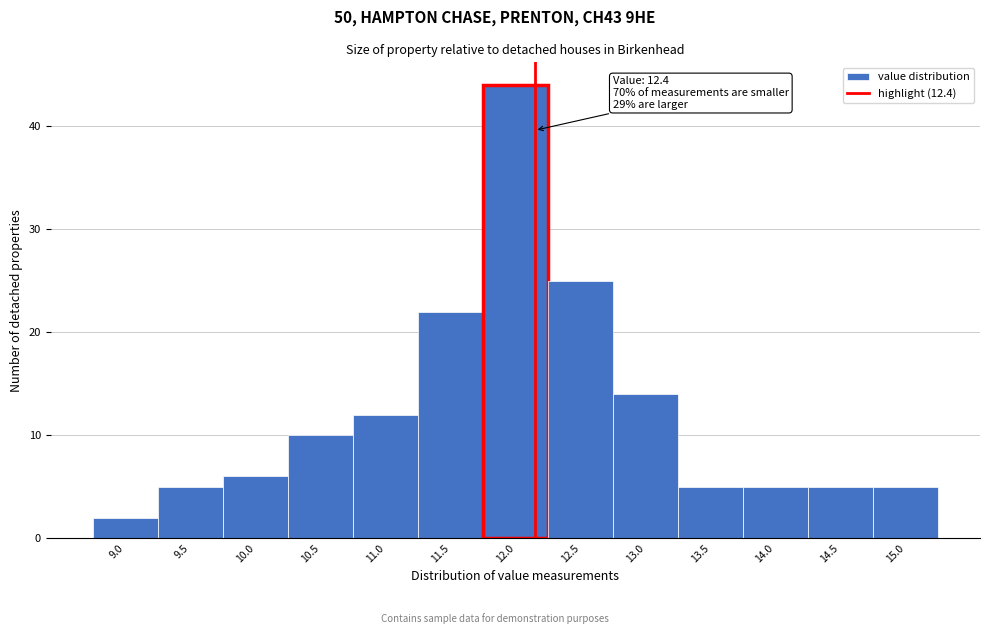

Reading left to right, transcribe all the data shown in this chart.

2	5	6	10	12	22	44	25	14	5	5	5	5